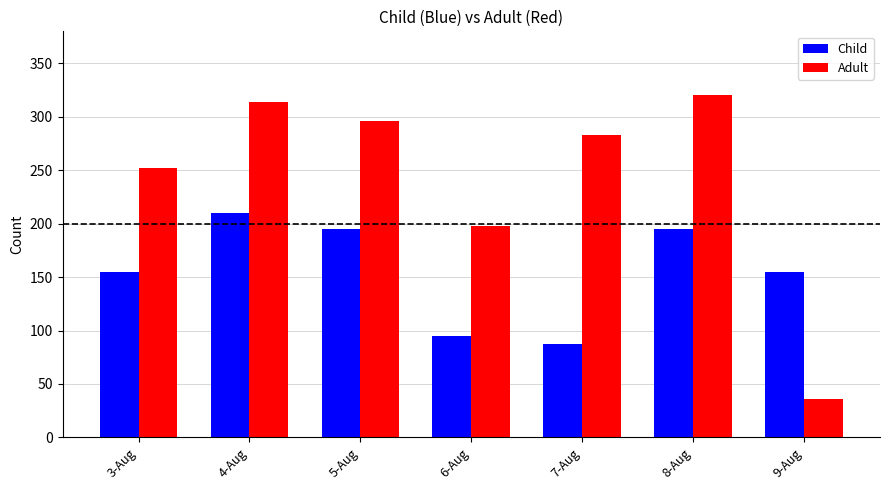

Count the number of categories in the chart.

7